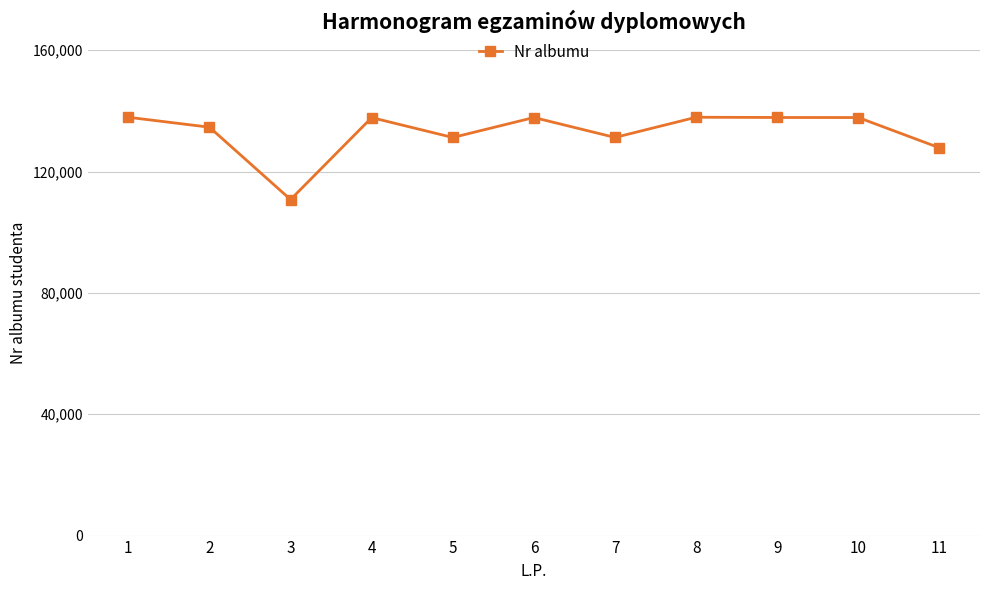

What is the sum of all values?

1462559